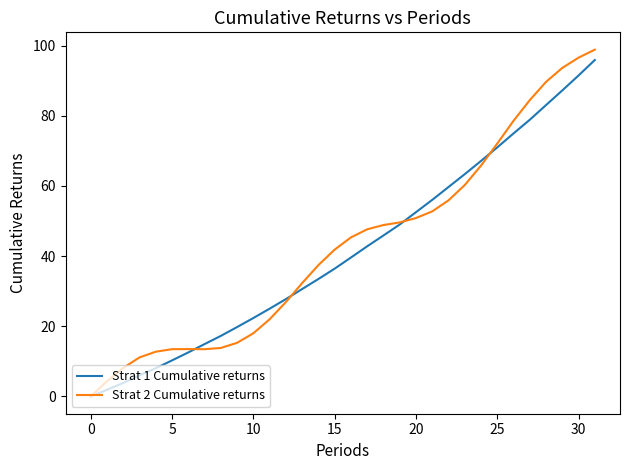

Which series has the largest range (max minus min)?

Strat 2 Cumulative returns